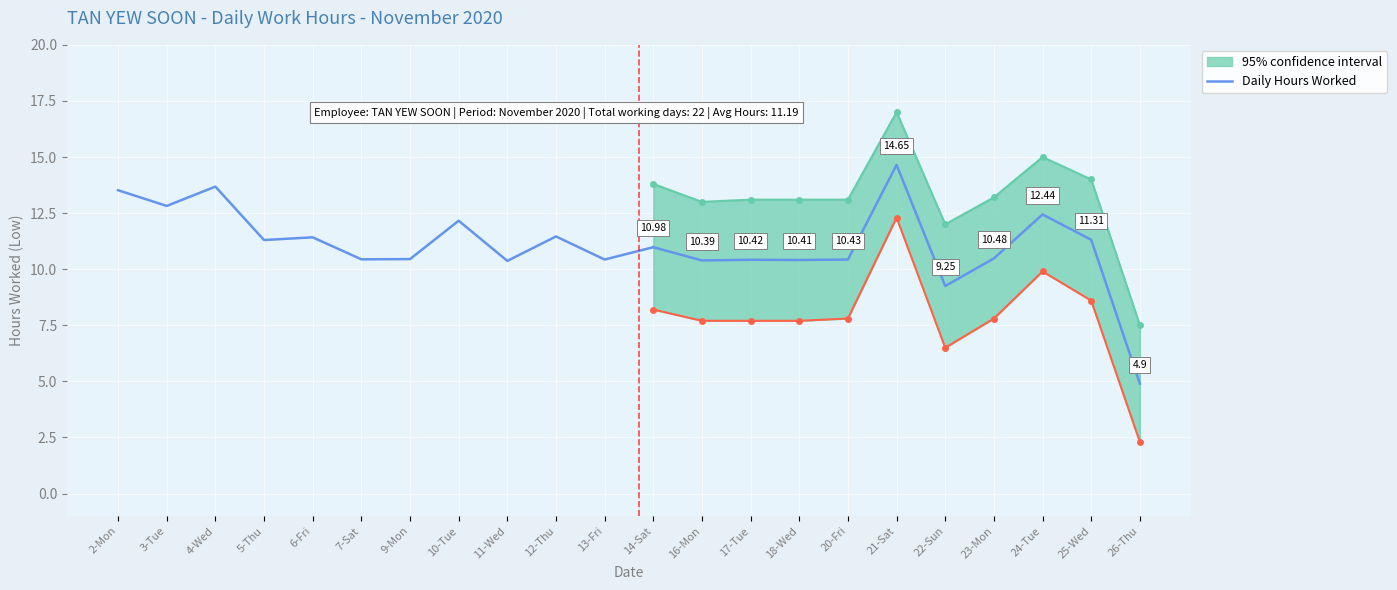

What is the greatest value displayed?

13.7